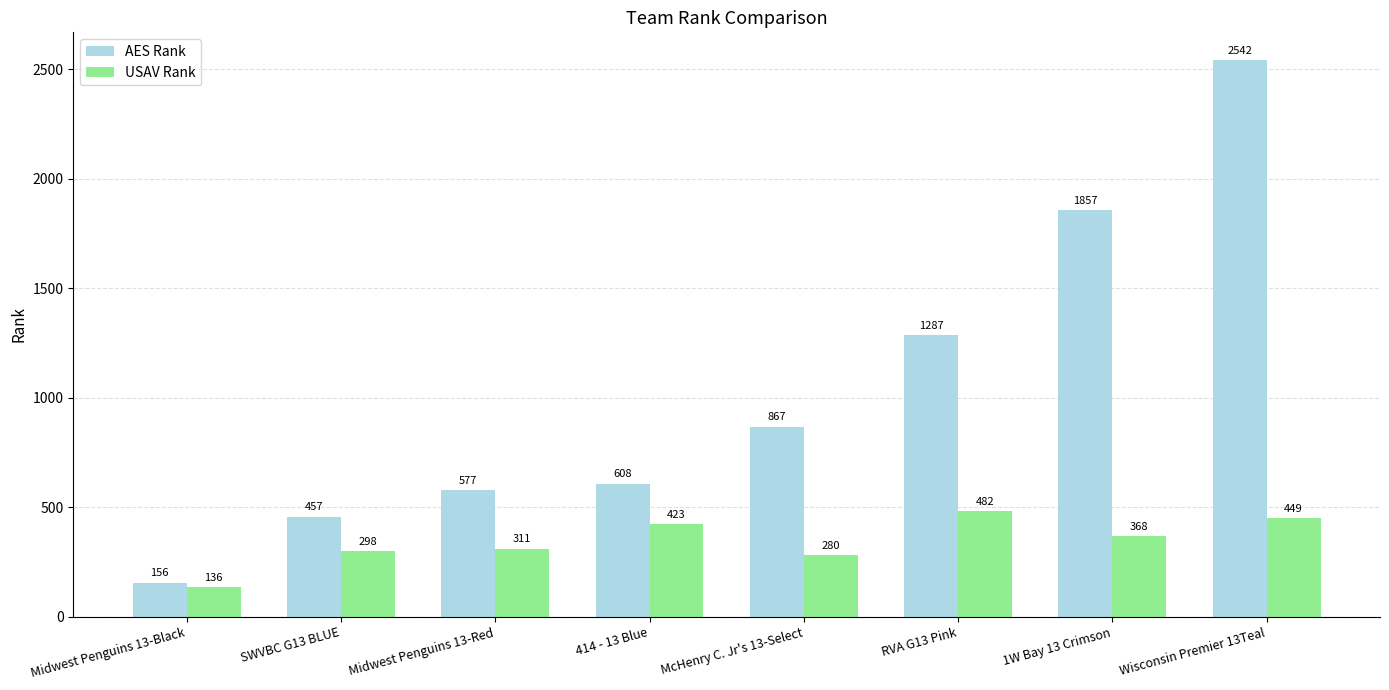

What is the difference between the highest and lowest values at SWVBC G13 BLUE?

159